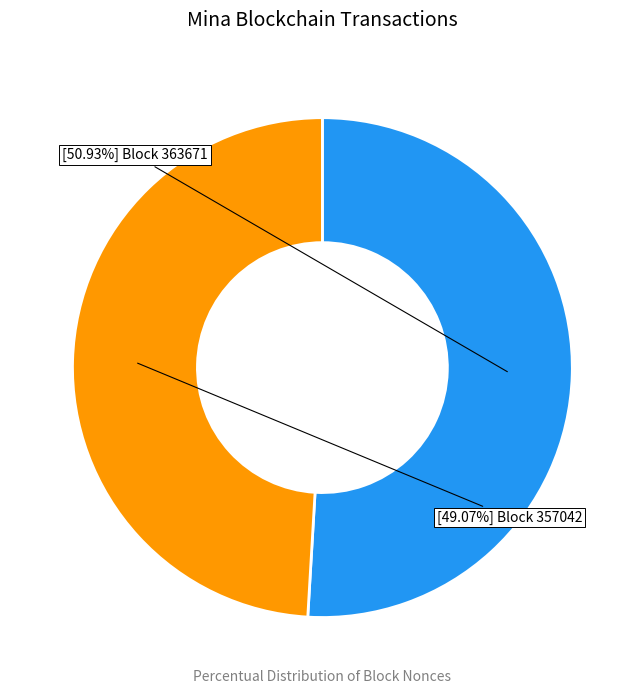

Is there a majority slice in this chart?

Yes